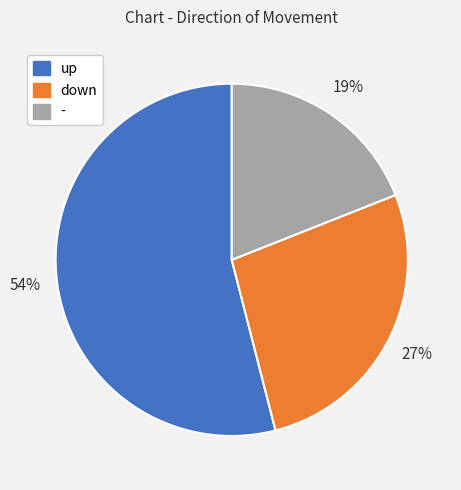

True or false: - accounts for 10% of the total.

False